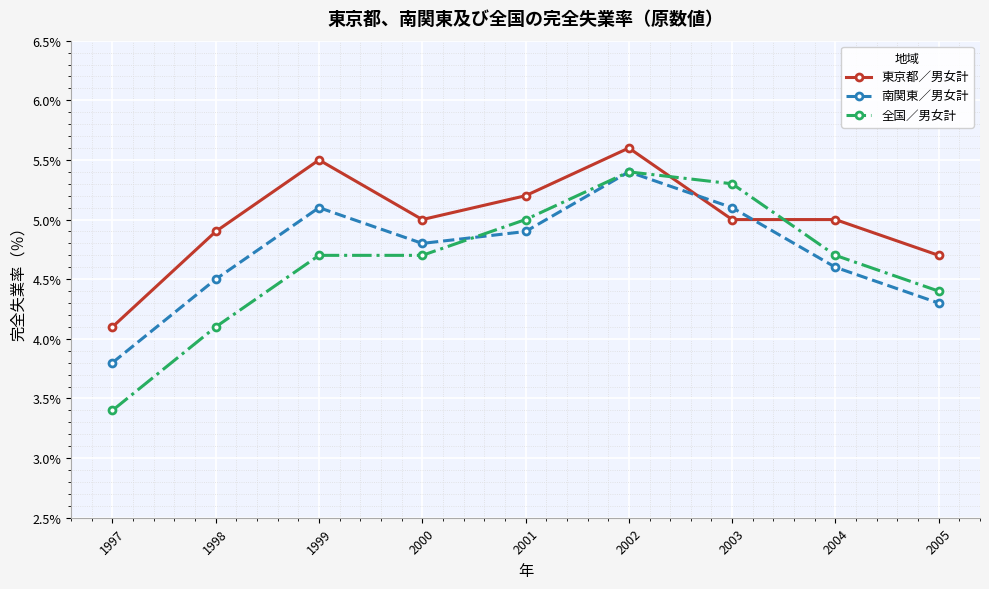

At which label does 東京都／男女計 reach its peak?

2002